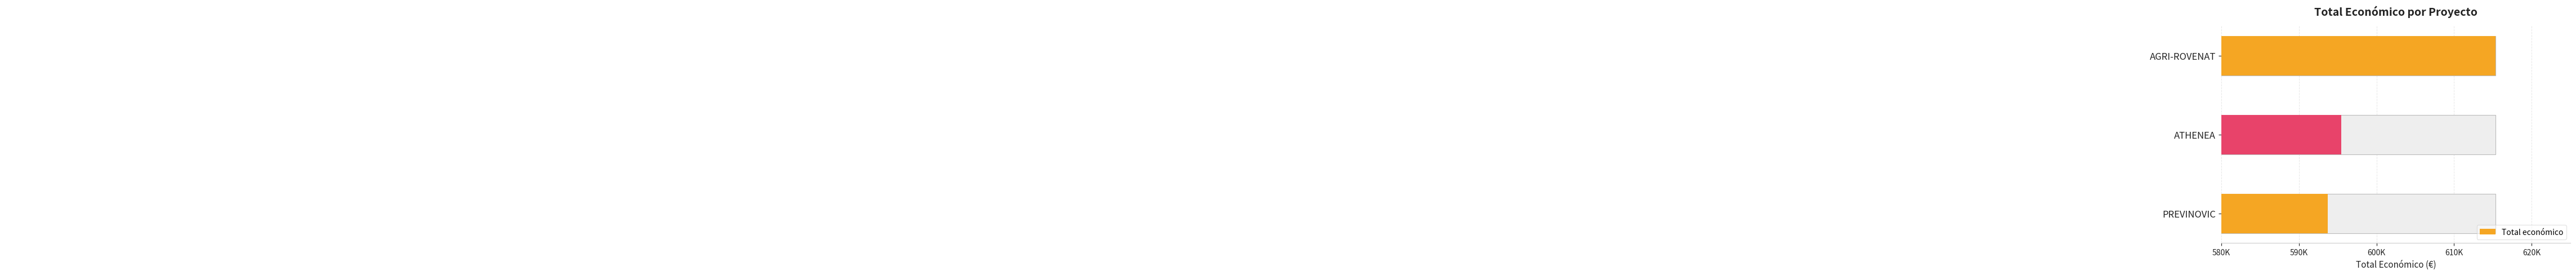

Are the bars grouped side by side (vs. stacked)?

No